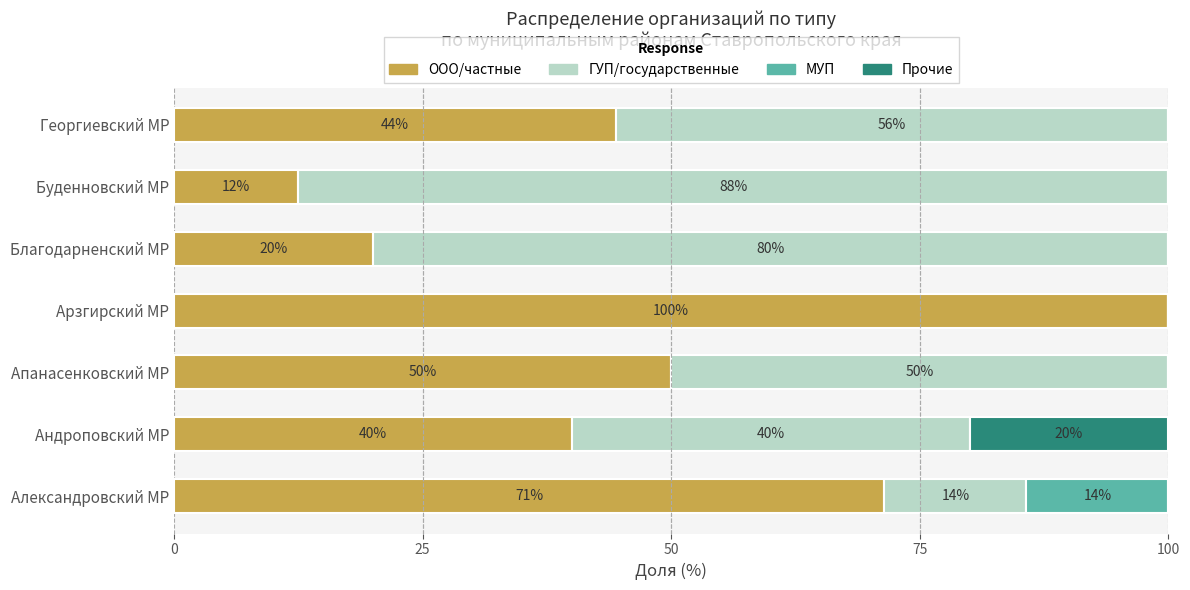

How many data points does each series have?

7